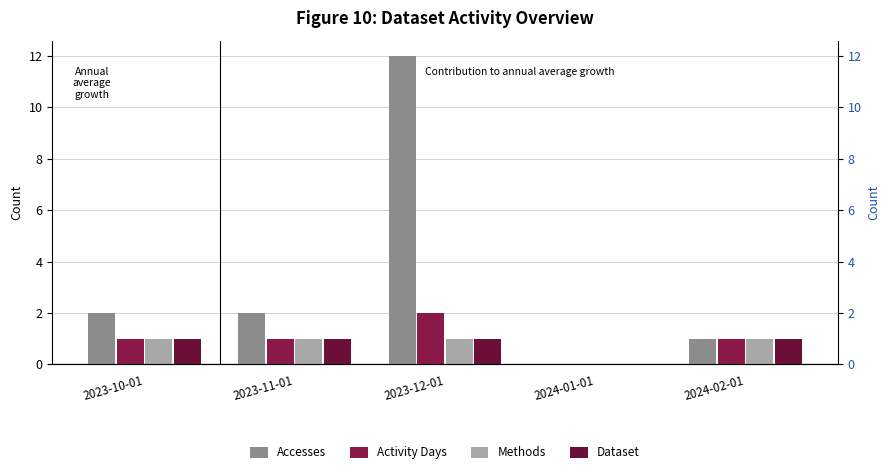

What is the sum of the Activity Days values at 2023-11-01 and 2023-10-01?

2